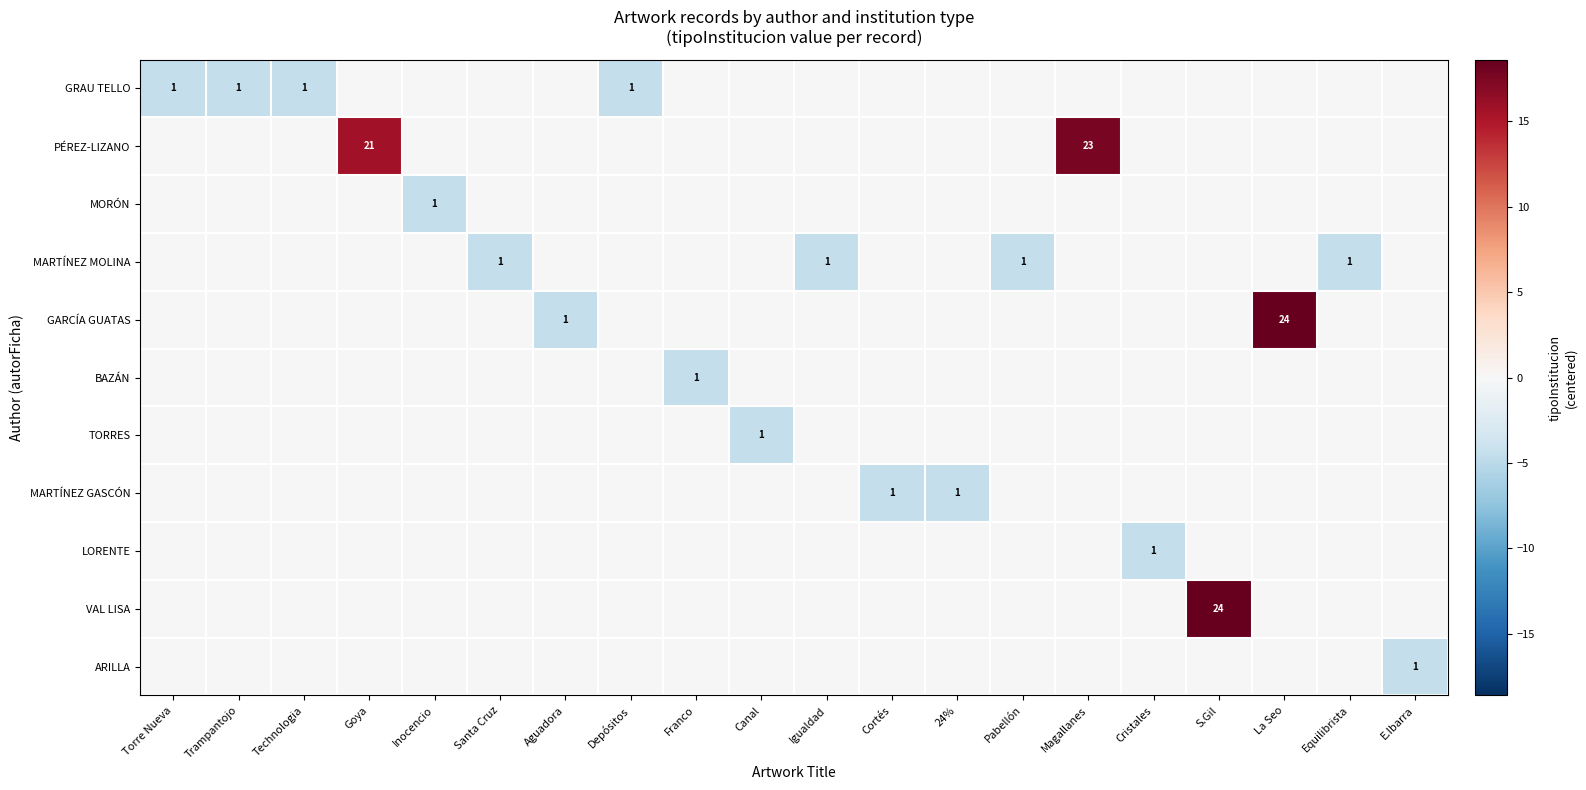

At how many categories does at least one series exceed 7?

4